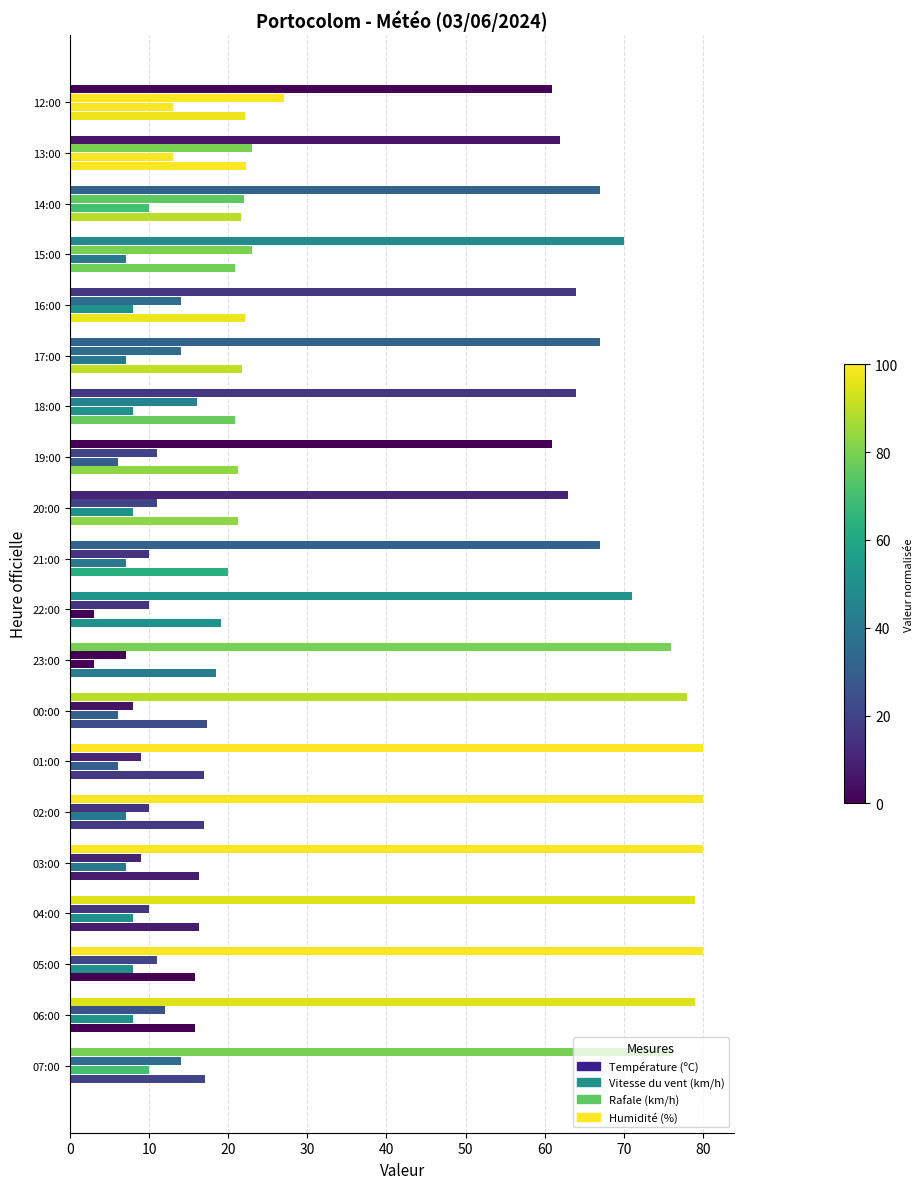

How many values in the Vitesse du vent (km/h) series are below 8?

10